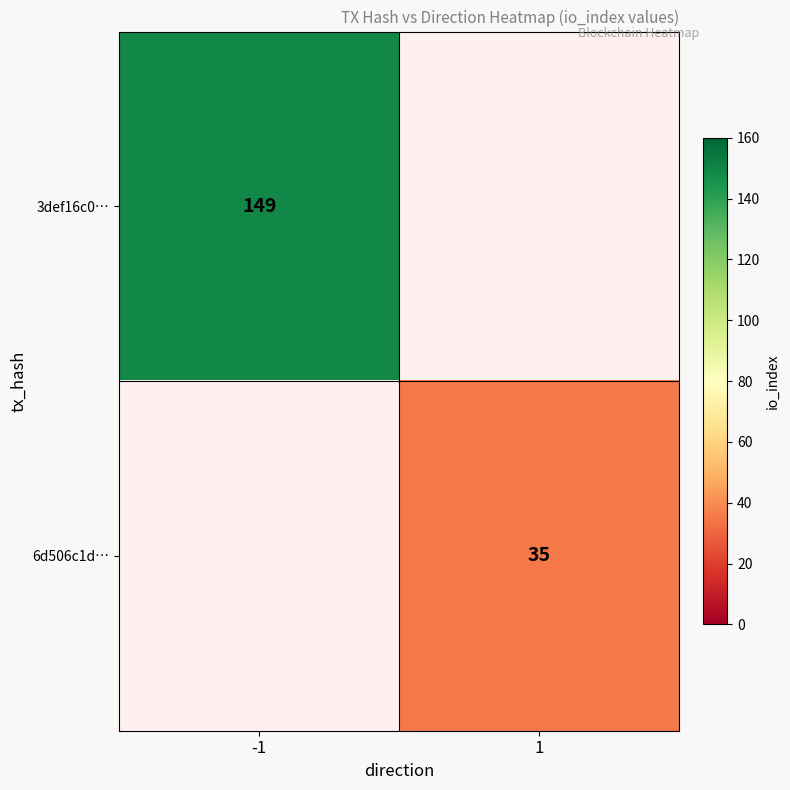

The 6d506c1d… series shows 11 at 1. True or false?

False